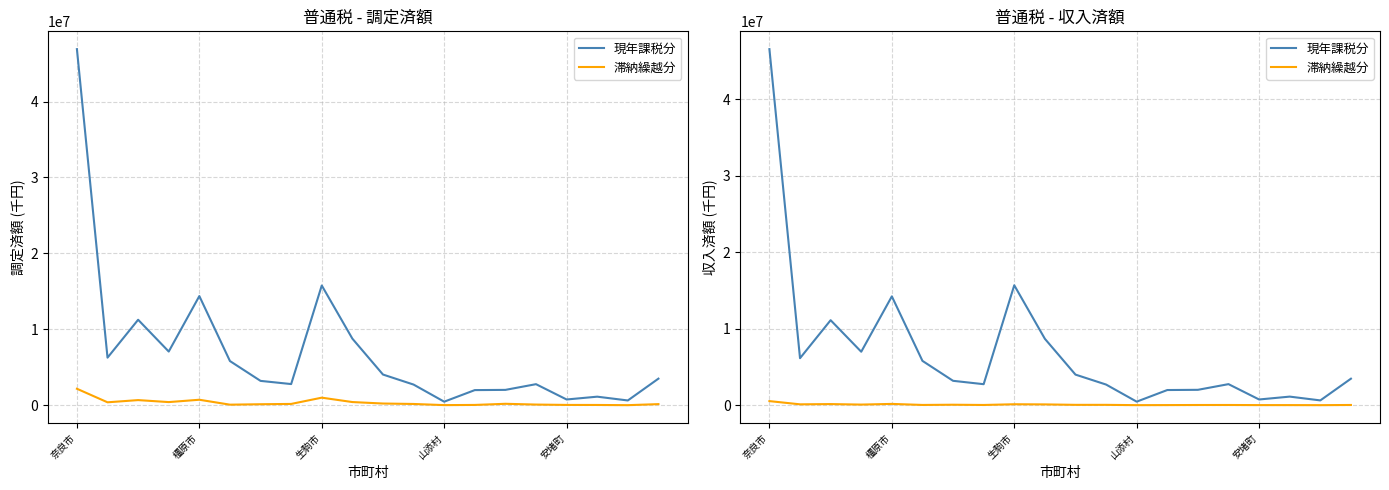

At which label does 現年課税分 first exceed 3460462?

奈良市